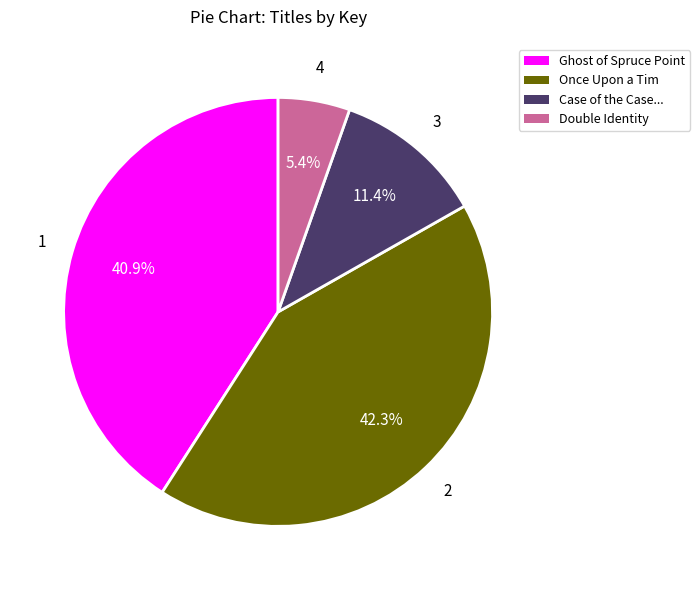

Is there a majority slice in this chart?

No